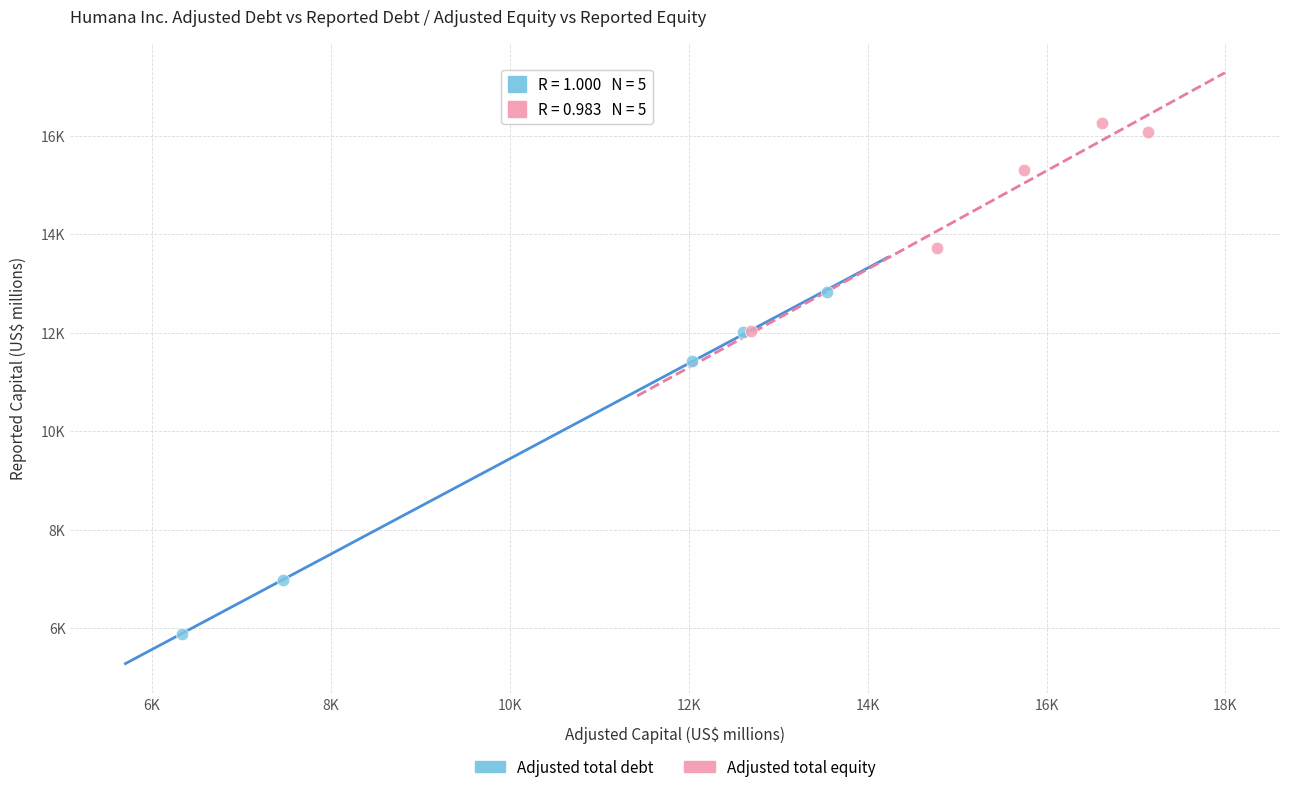

What are all the series names shown in the legend?

Adjusted total debt, Adjusted total equity